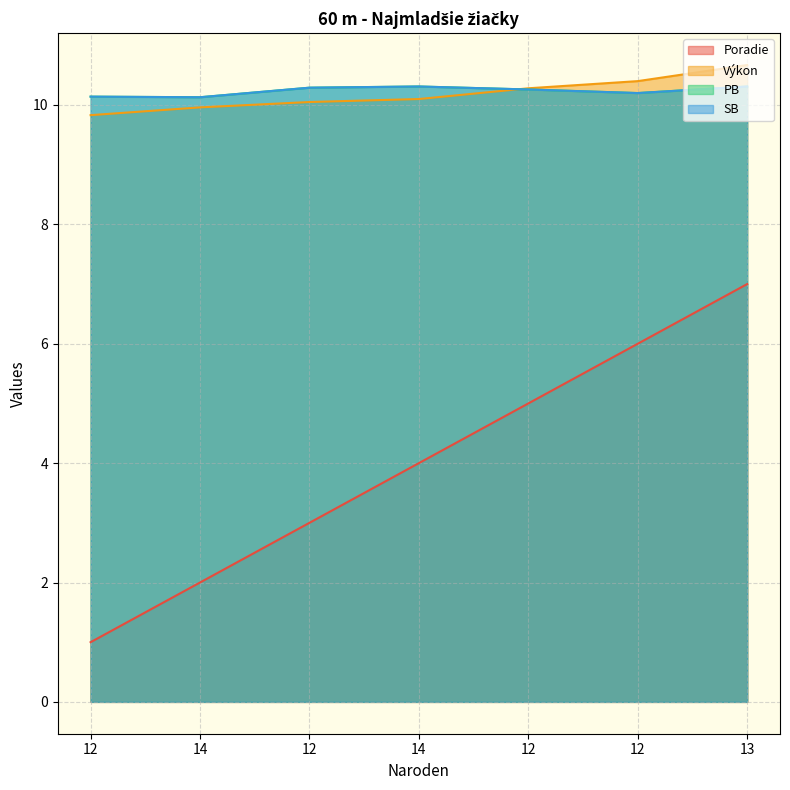

What is the label of the 5th point from the right?

12